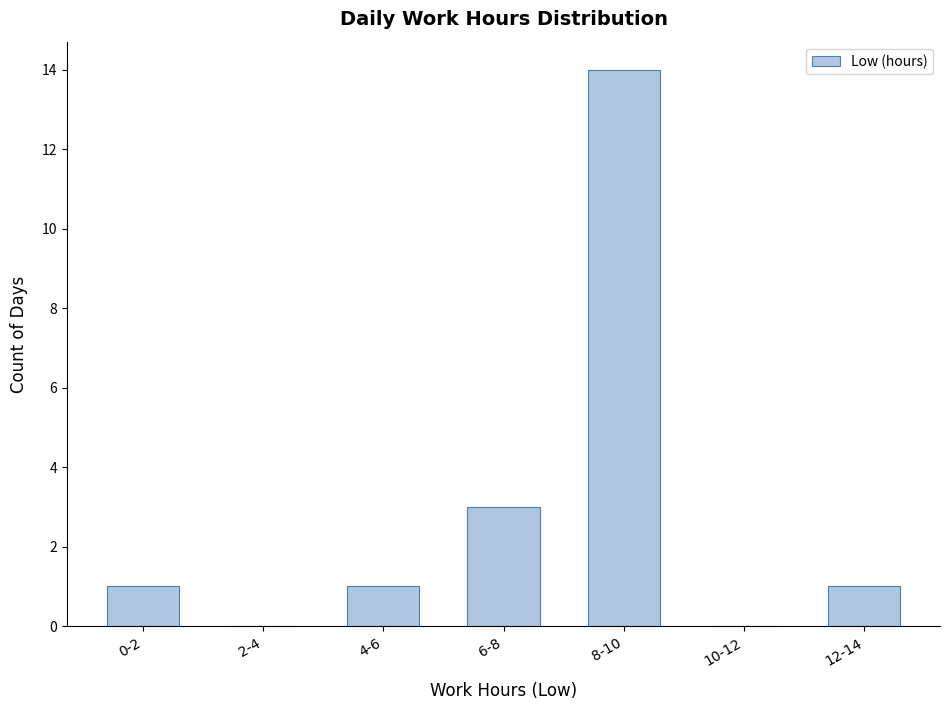

Reading left to right, transcribe all the data shown in this chart.

0-2=1	2-4=0	4-6=1	6-8=3	8-10=14	10-12=0	12-14=1